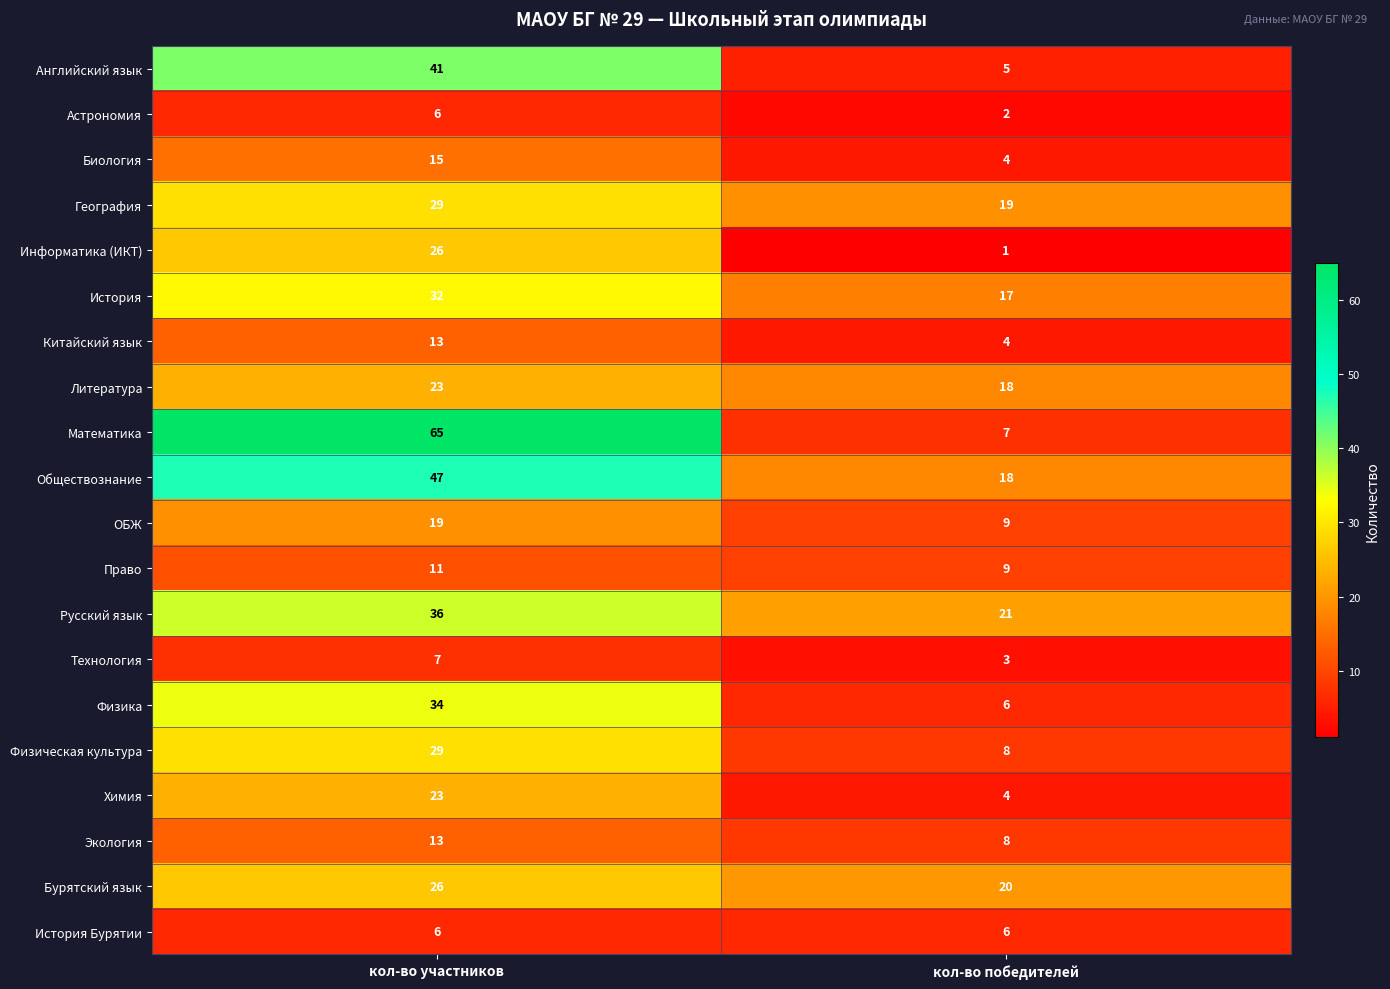

At which category is the sum across all series the highest?

кол-во участников